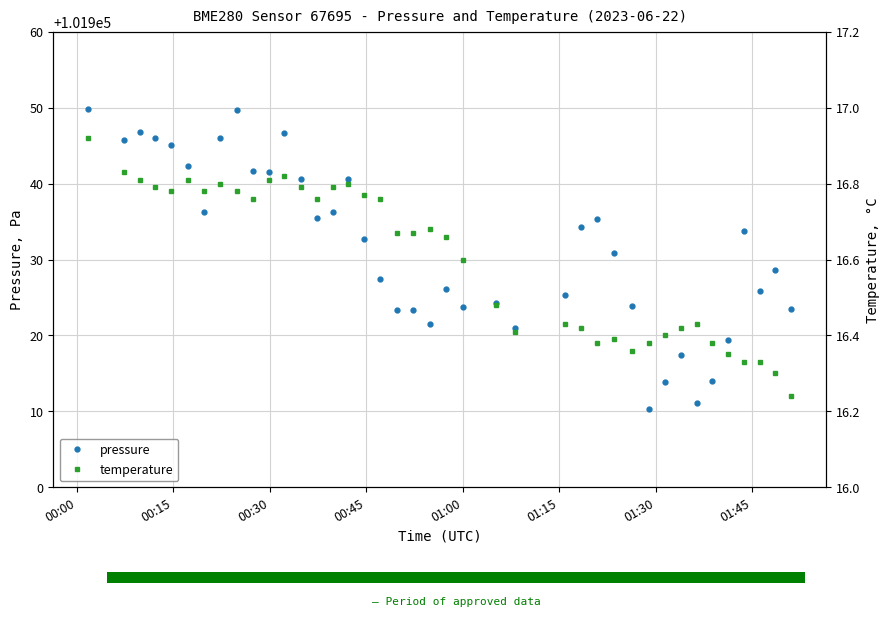

At how many categories does at least one series exceed 29498?

40